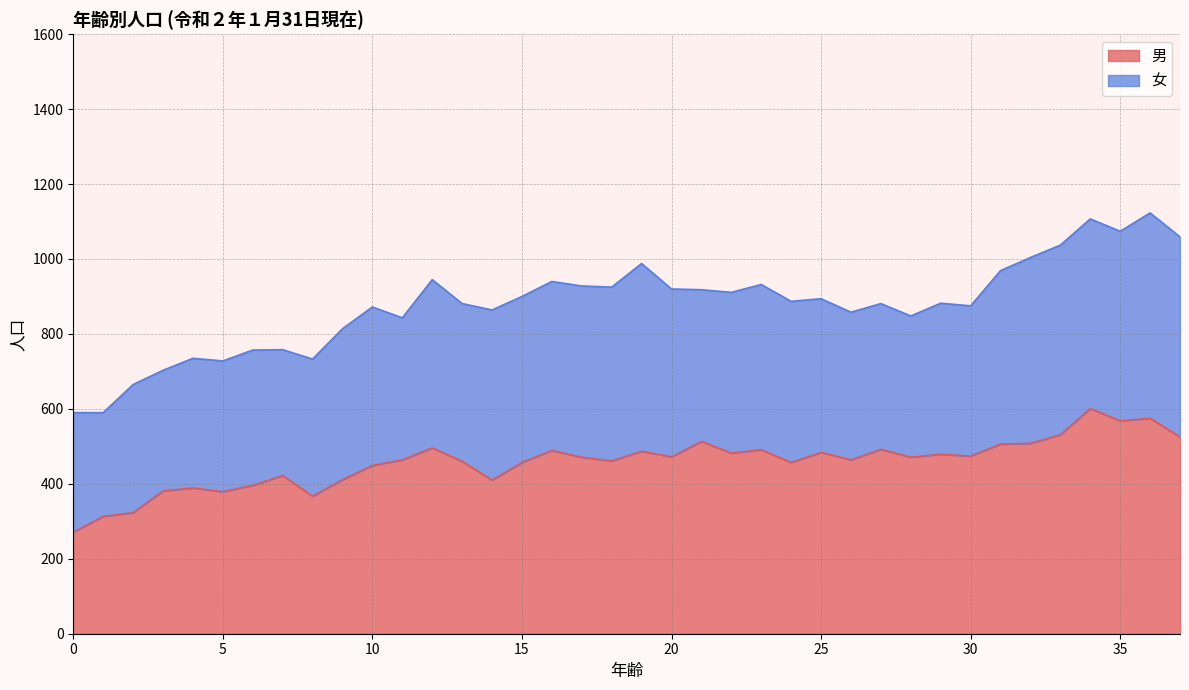

What is the lowest value of the 男 series?

271